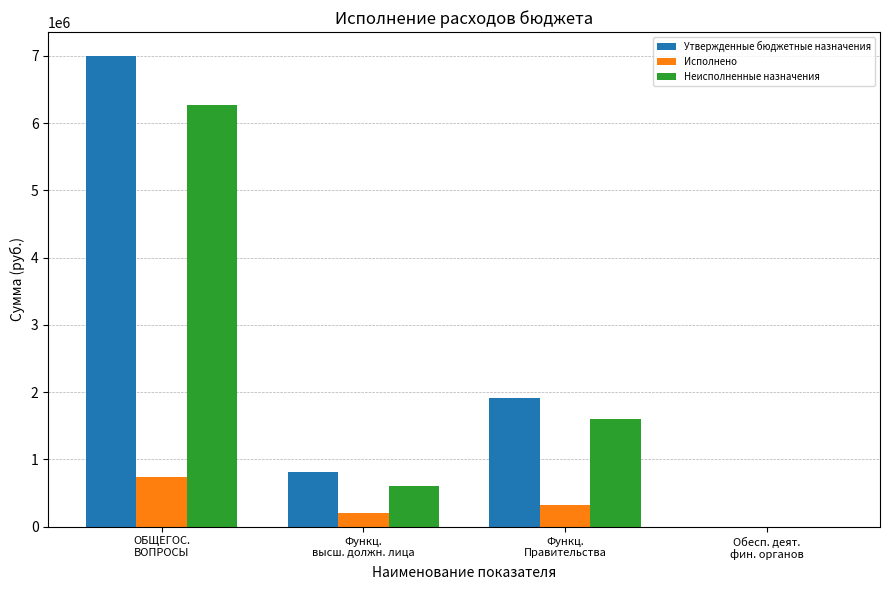

Which series has the largest total across all categories?

Утвержденные бюджетные назначения